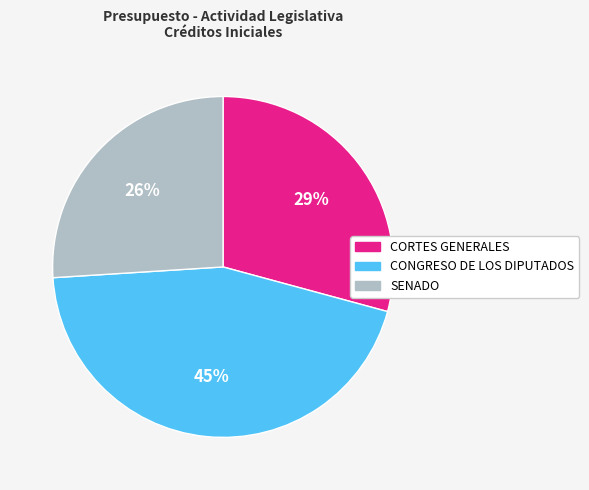

What percentage is the CORTES GENERALES slice, to the nearest percent?

29%